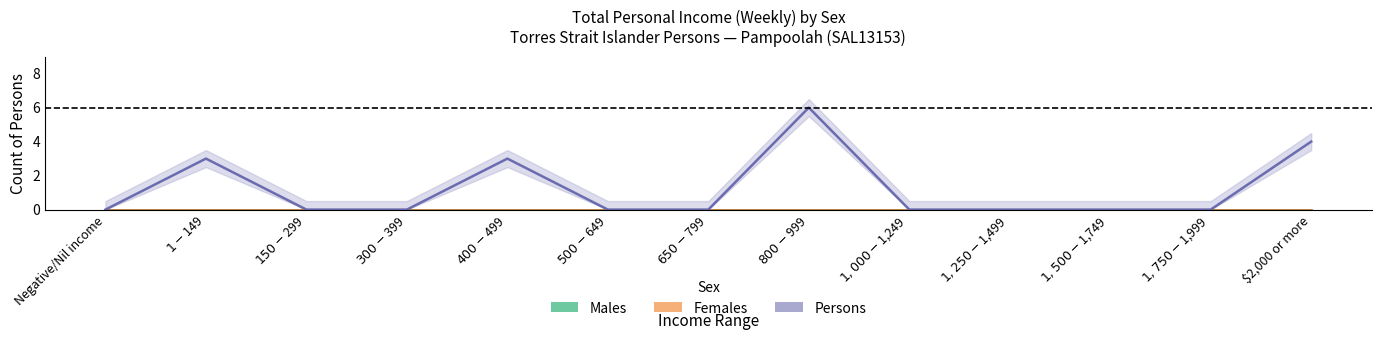

True or false: Males and Persons cross at least once.

False